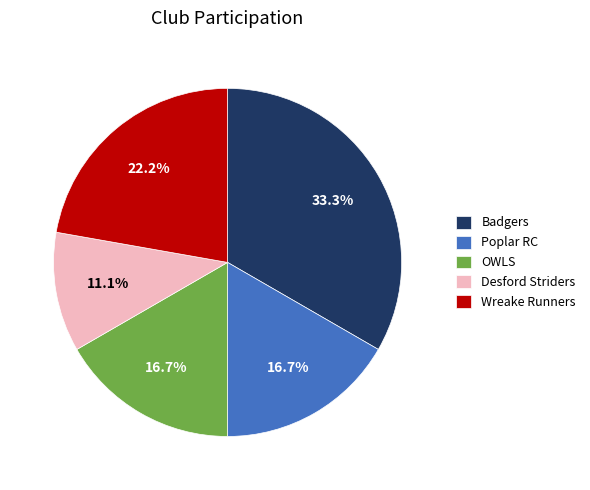

To the nearest percent, what is the combined percentage of Wreake Runners and Badgers?

56%